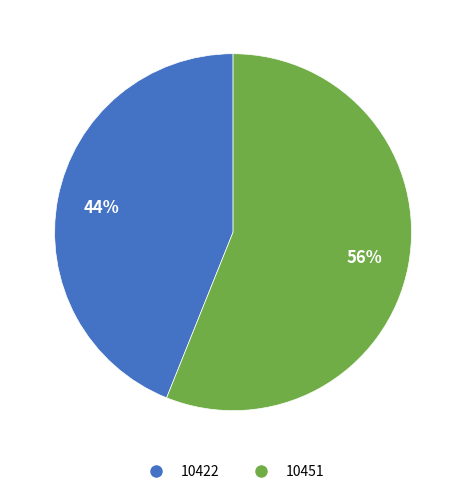

Count the number of slices in the pie.

2